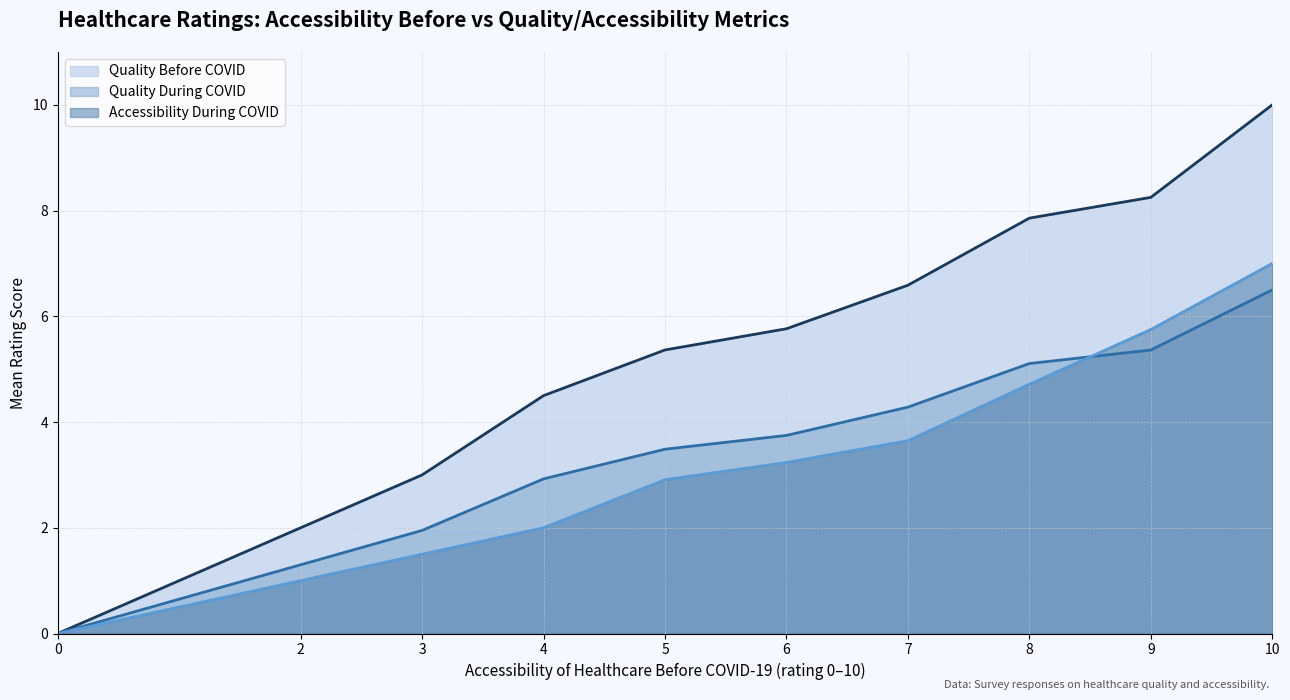

The value of Quality Before COVID at 8 is 7.9. True or false?

True